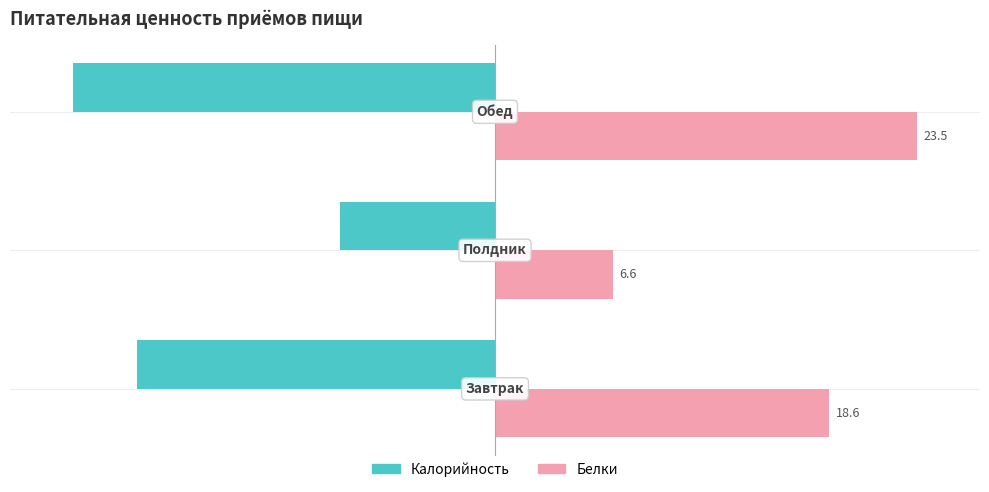

List the series in order of their peak value, highest first.

Белки, Калорийность